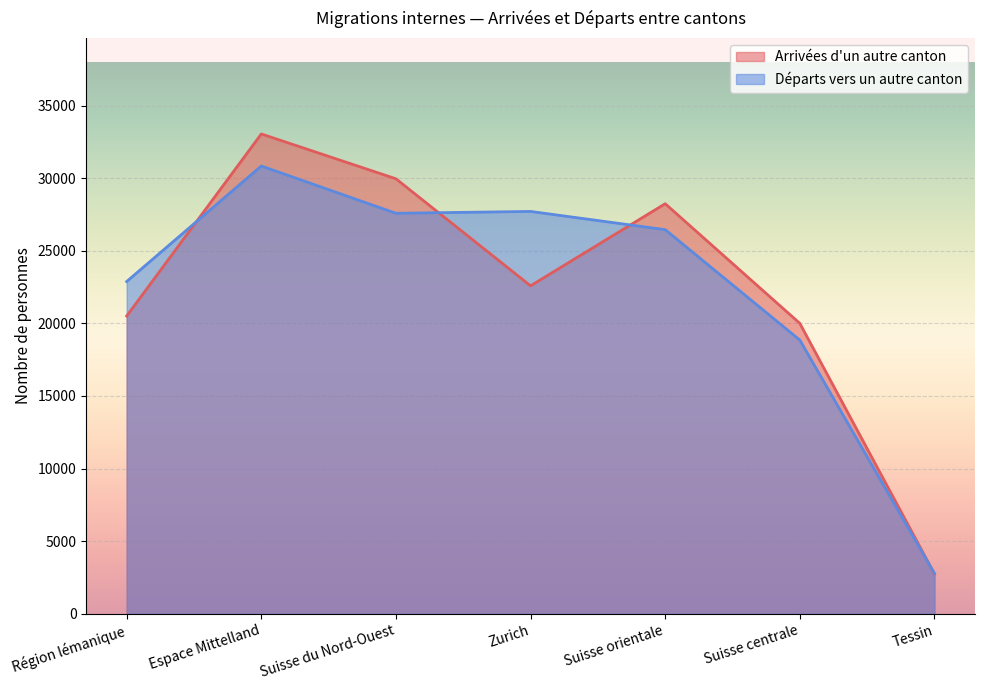

What is the minimum value shown in the chart?

2746